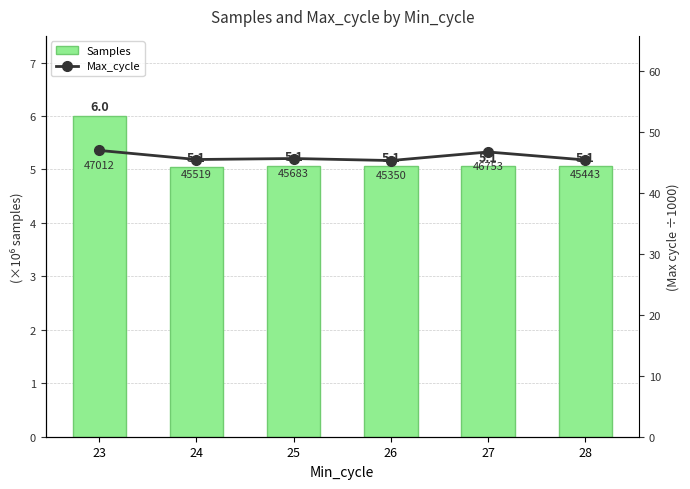

At which category is the sum across all series the highest?

23